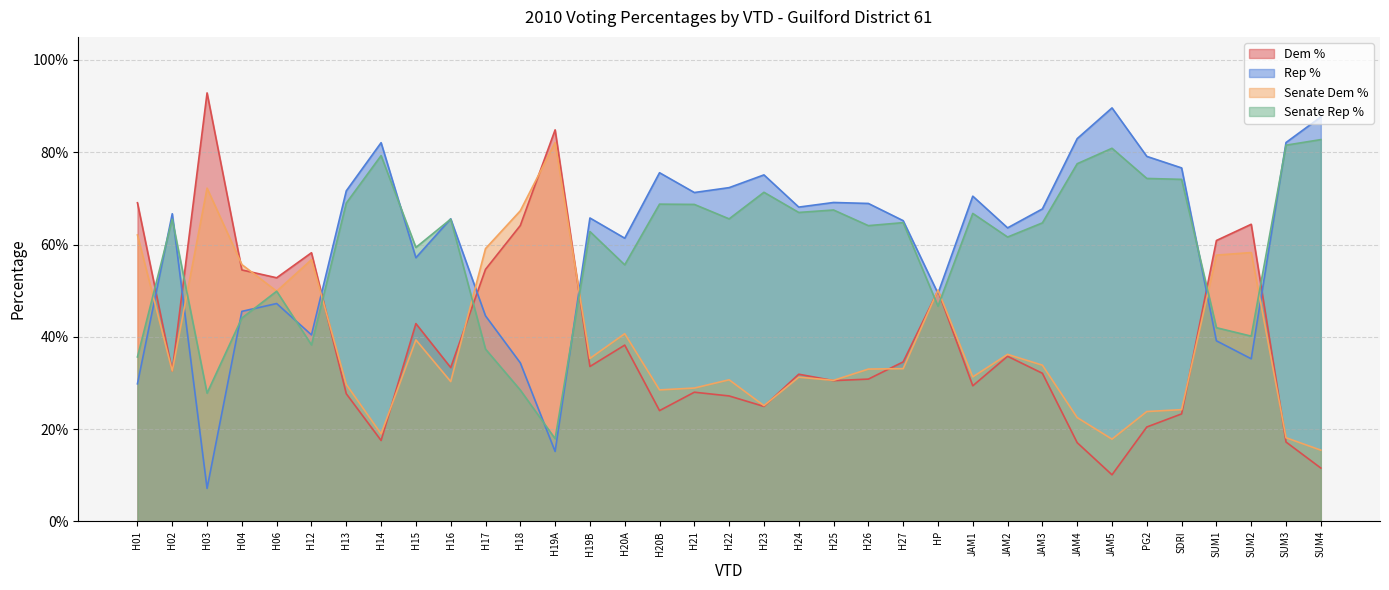

At which category is the sum across all series the highest?

H03